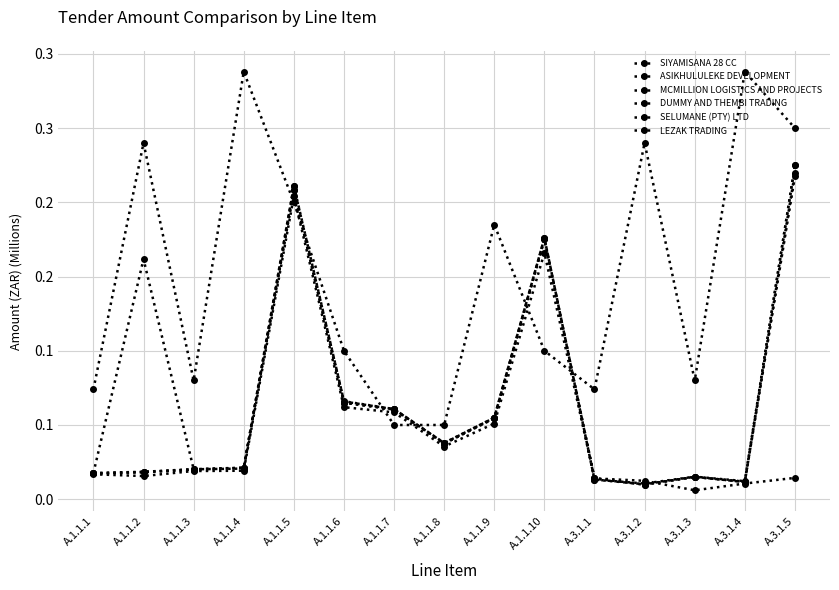

Is this an area chart (filled region under the line)?

No